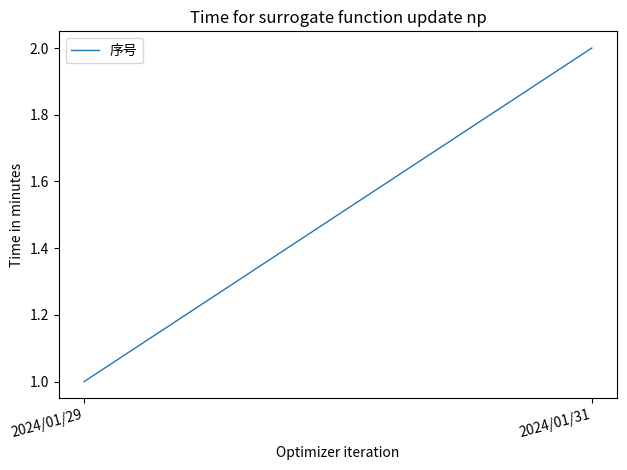

What is the ratio of the value at 2024/01/31 to the value at 2024/01/29?

2.0